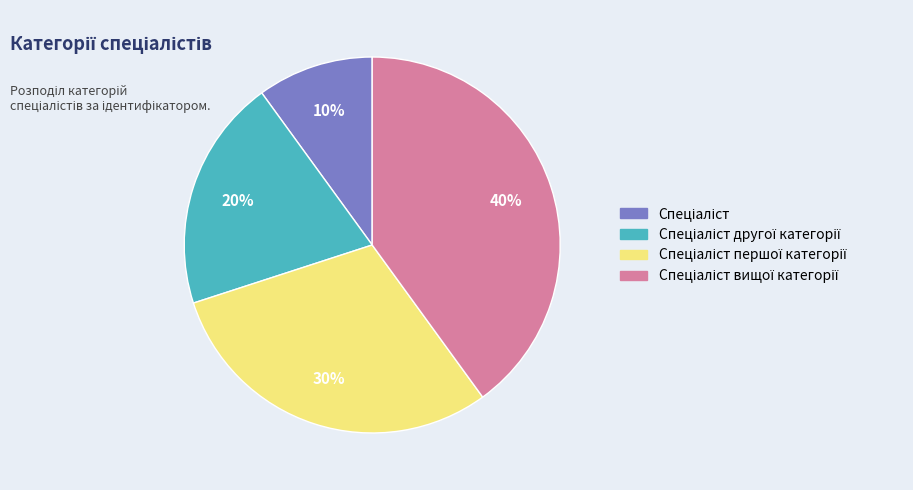

Is there any slice that represents more than half of the pie?

No